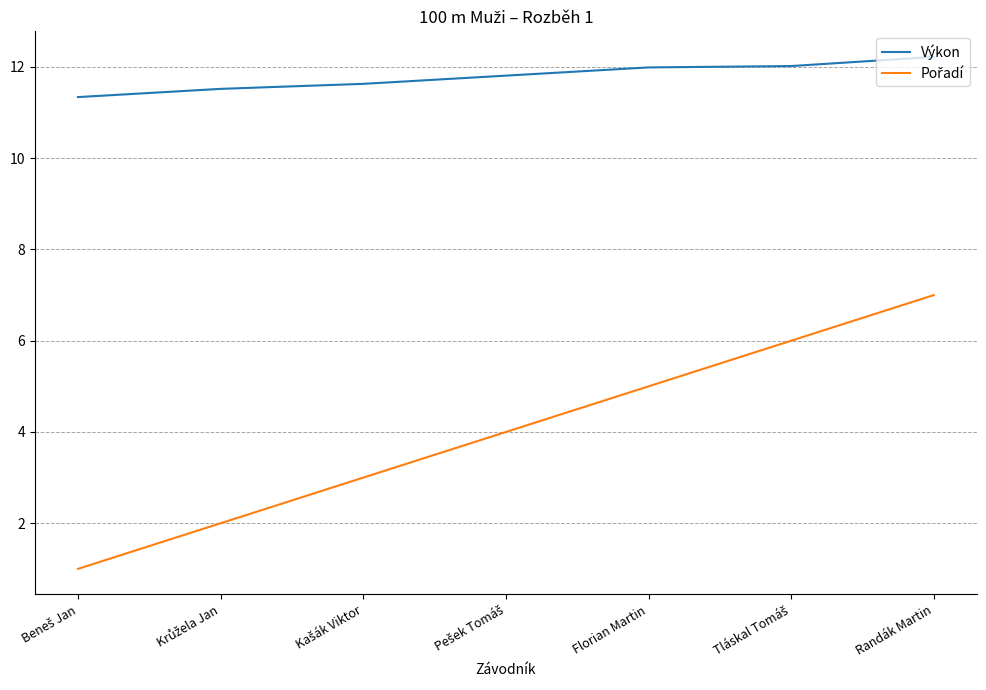

Is it true that Výkon equals 12.0 at Florian Martin?

True